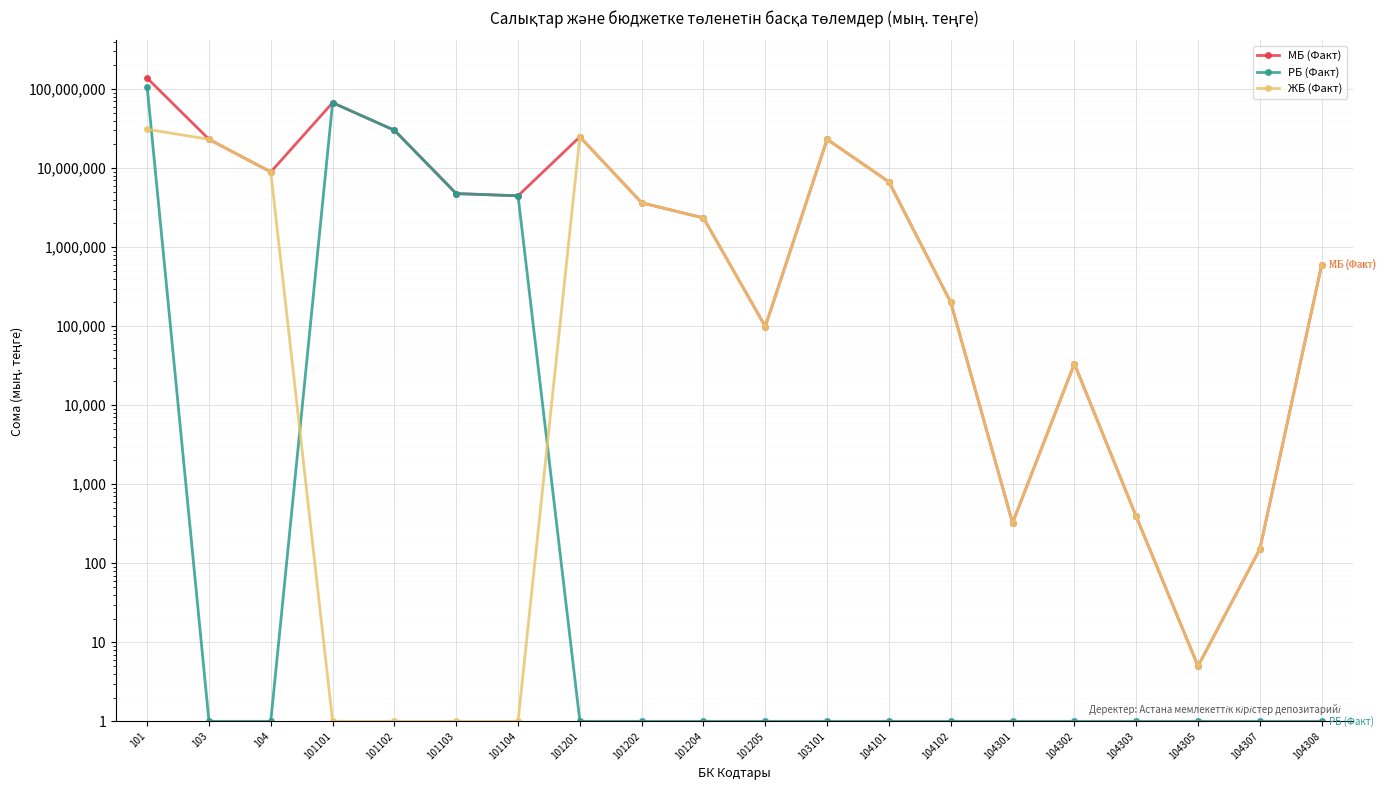

Between 104307 and 101103, which is larger?

101103